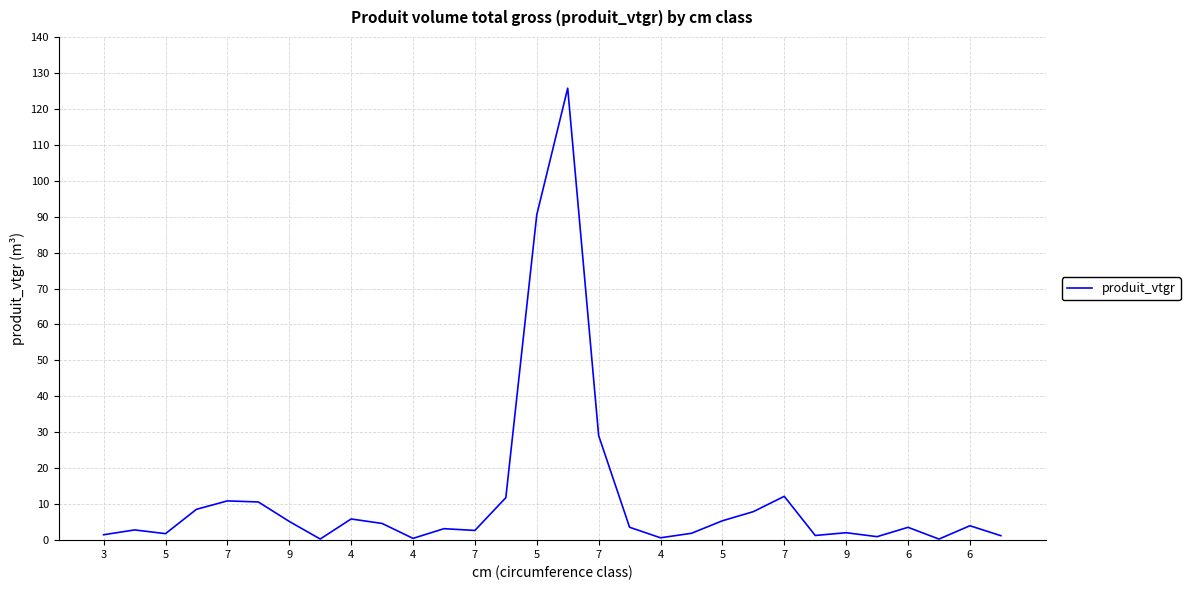

How many lines are shown in the chart?

1